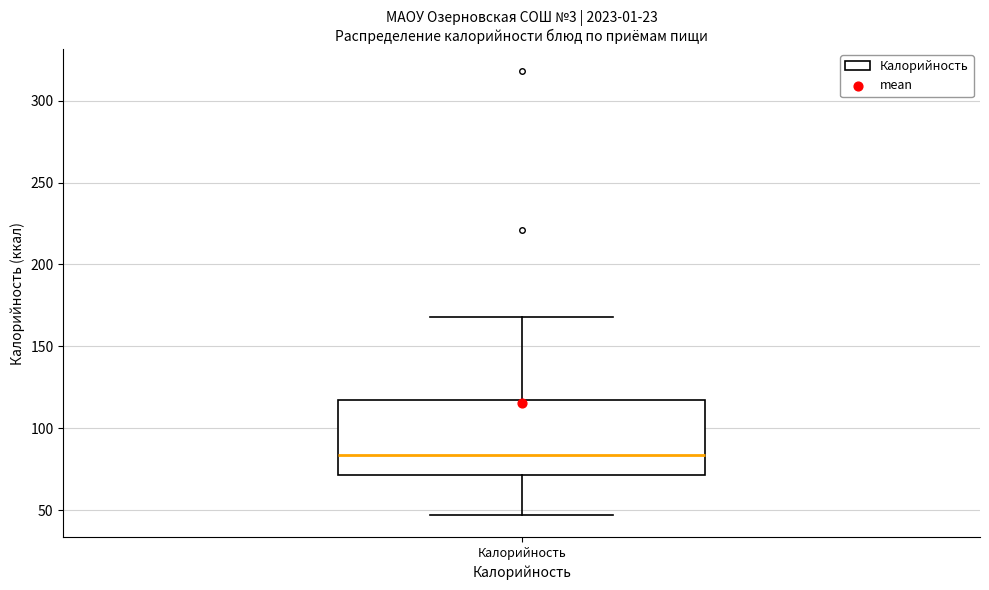

Where does the median line of the box for Калорийность sit on the y-axis? The values are not printed on the chart, so give them approximately, as read against the axis.

85